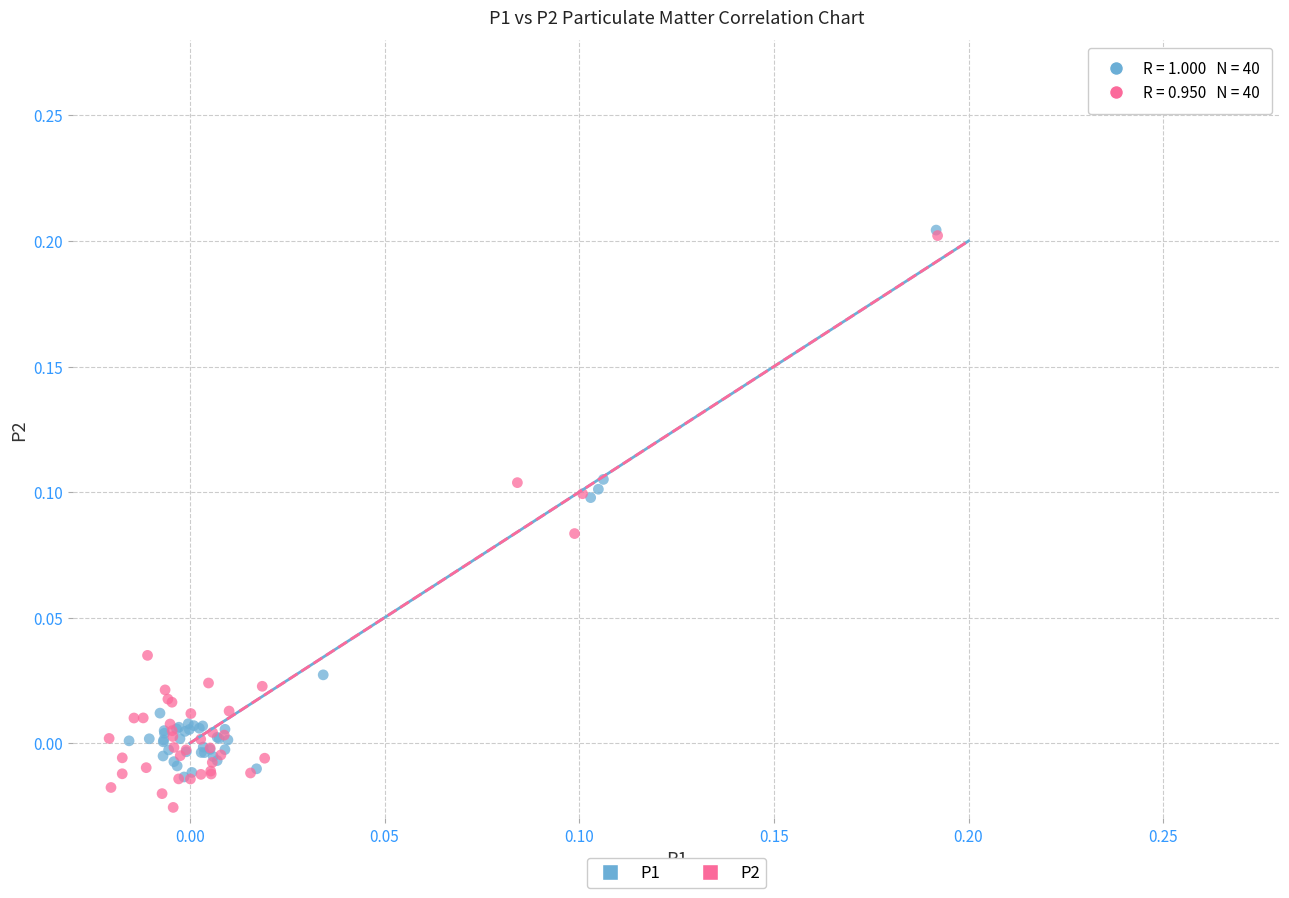

What are all the series names shown in the legend?

P1, P2